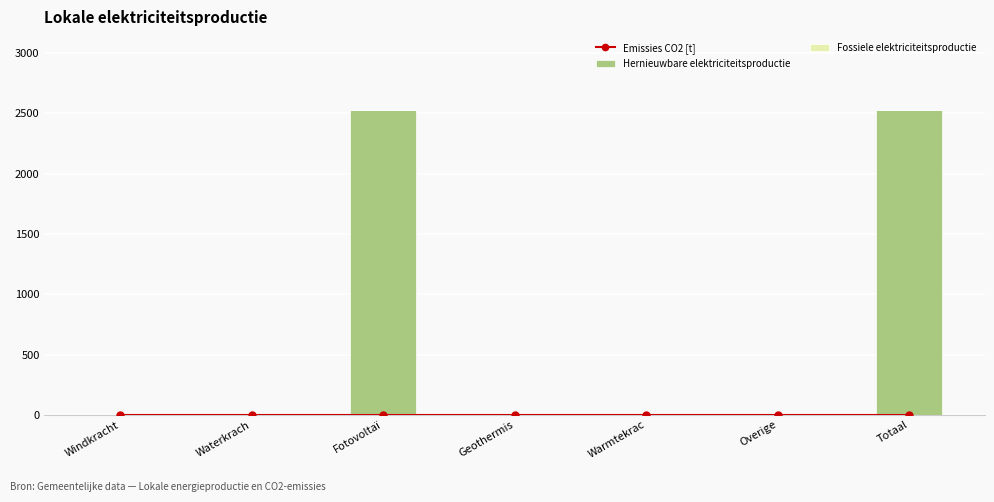

At which label is Emissies CO2 [t] closest to 0?

Windkracht